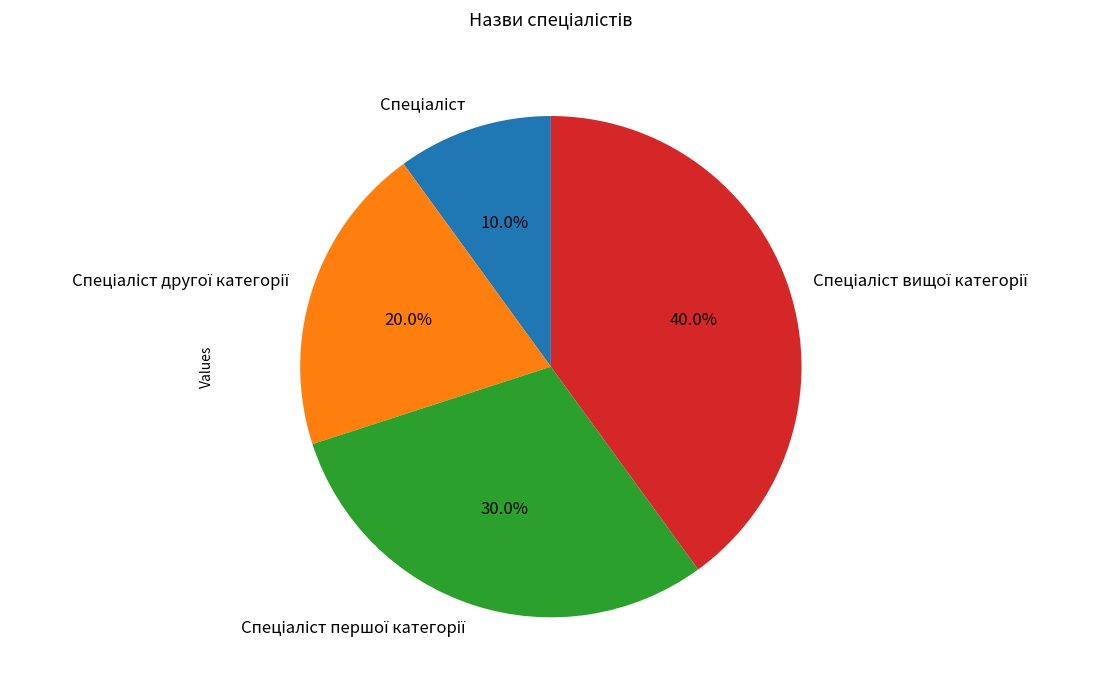

Does any single category account for the majority?

No